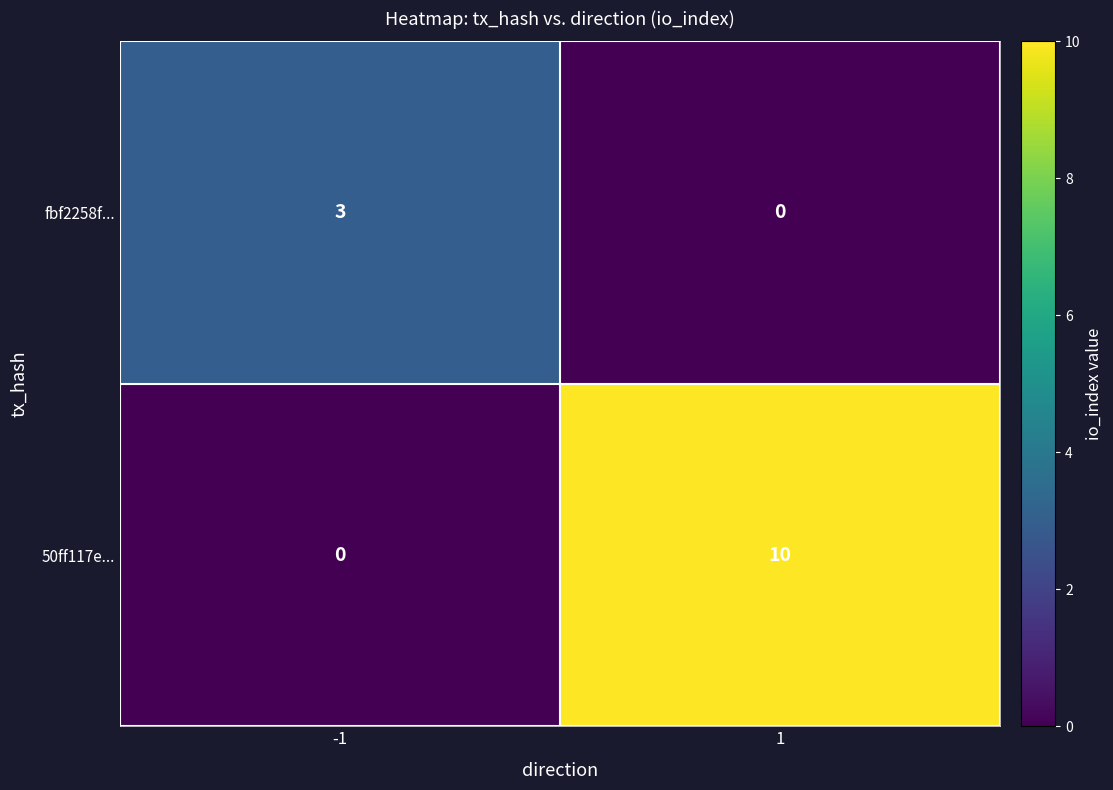

What is the difference between the fbf2258f... values at -1 and 1?

3